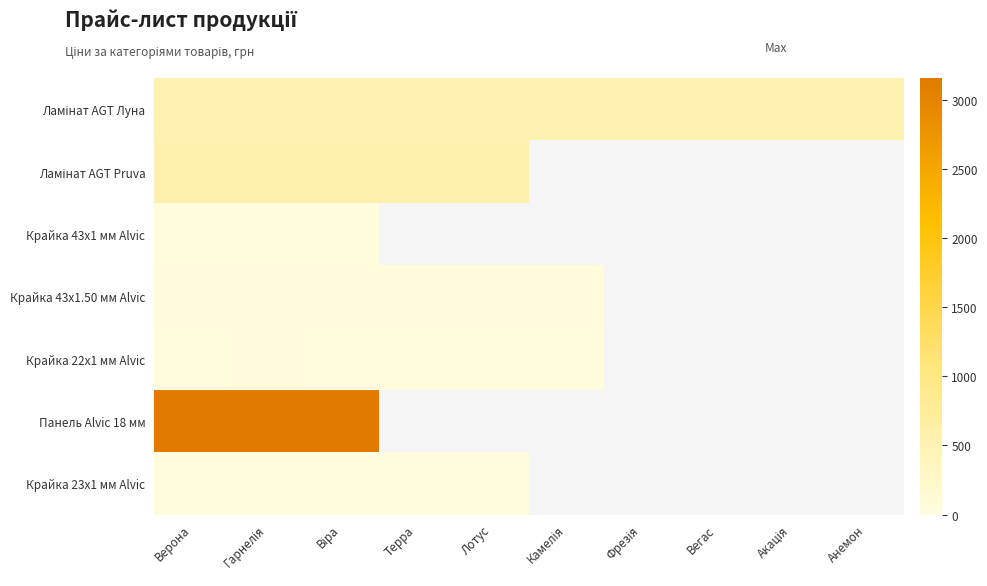

Is the value of Панель Alvic 18 мм at Вегас greater than the value of Ламінат AGT Луна at Терра?

No